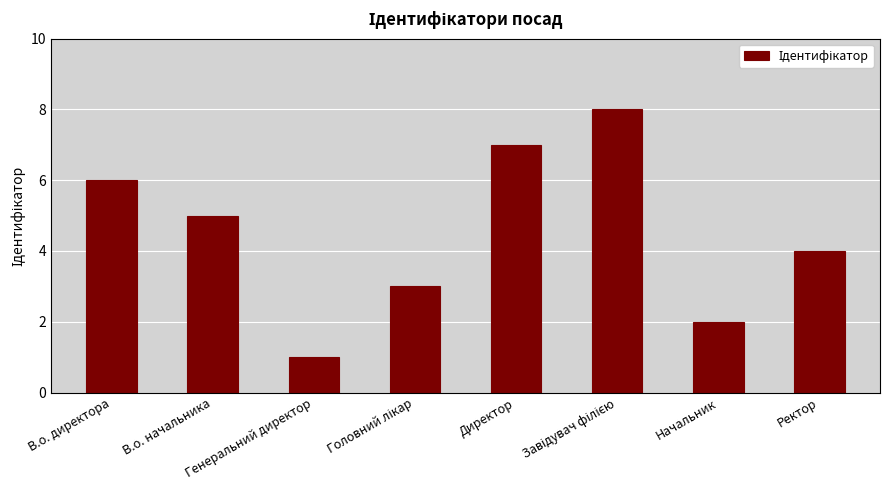

What is the change in value from В.о. директора to Директор?

+1